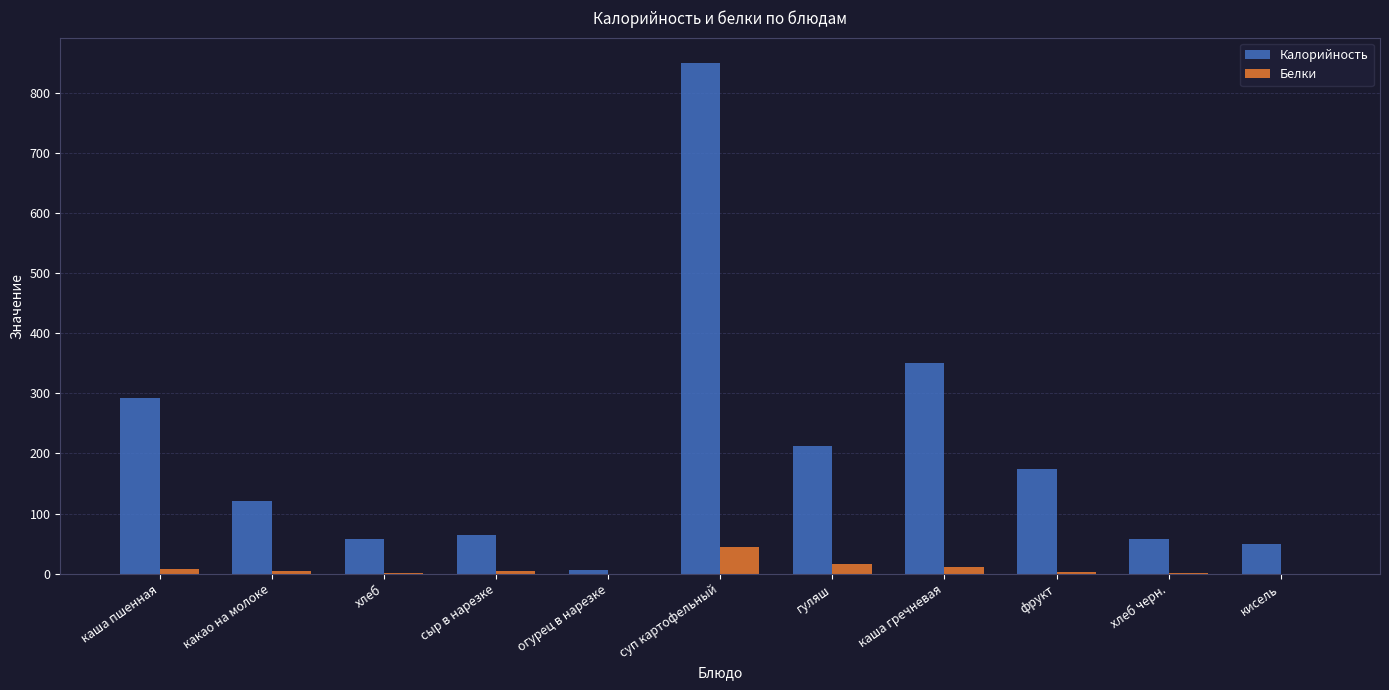

At which label is Калорийность closest to 428?

каша гречневая